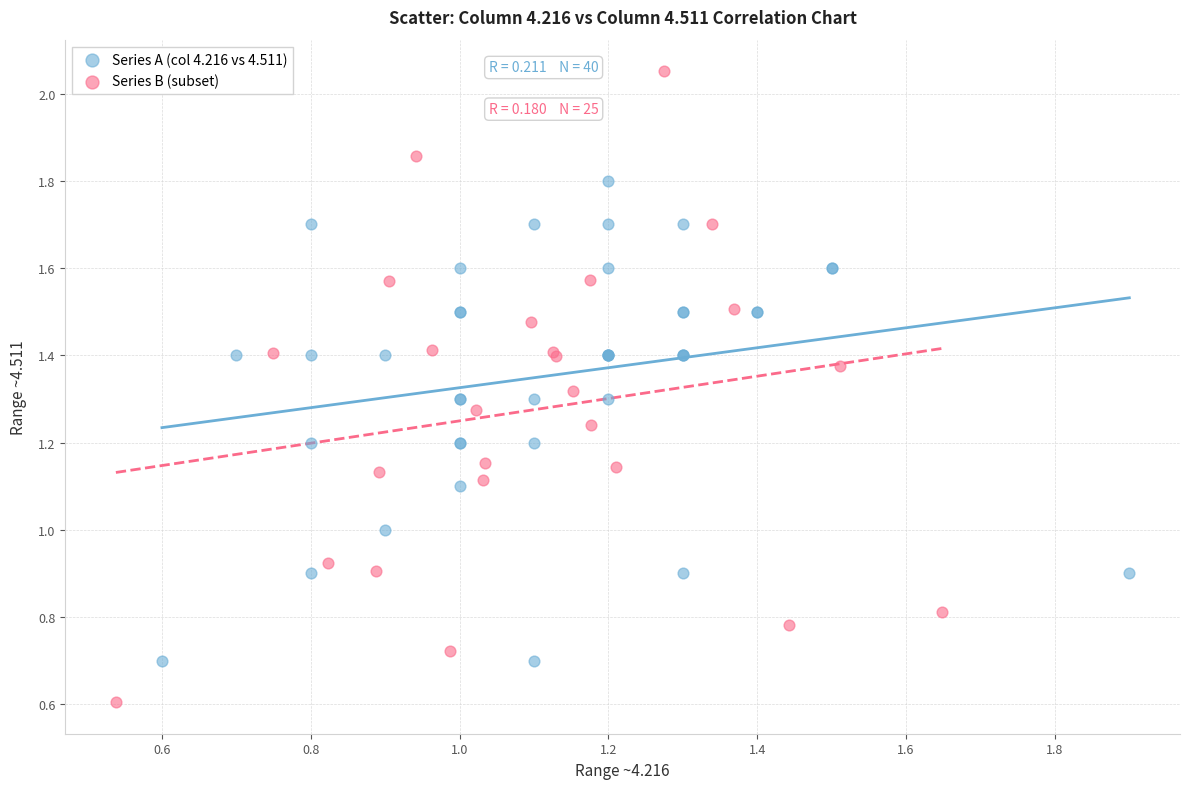

Which series has the widest spread of Y values?

Series B (subset)